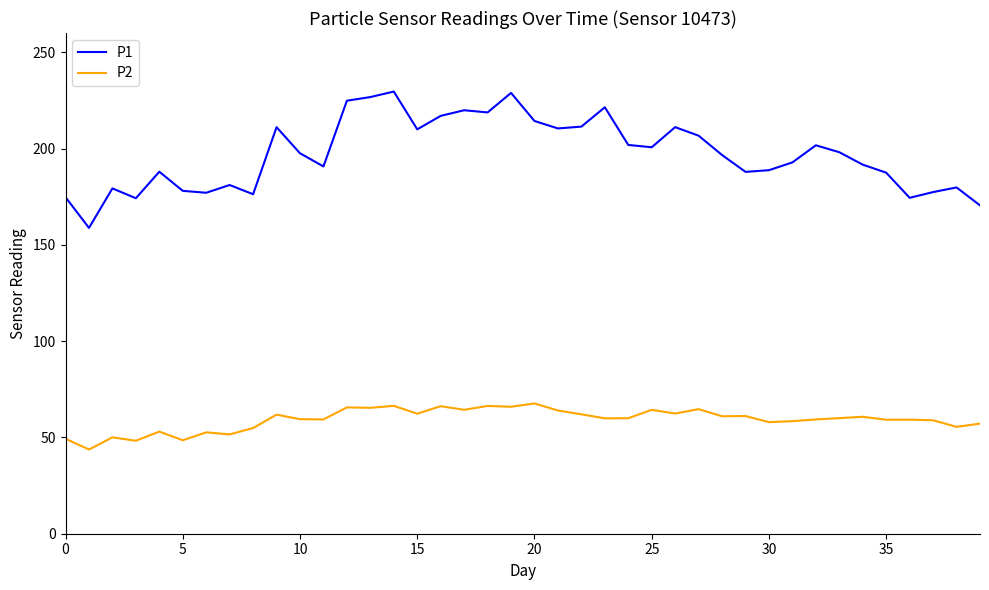

What are all the series names shown in the legend?

P1, P2